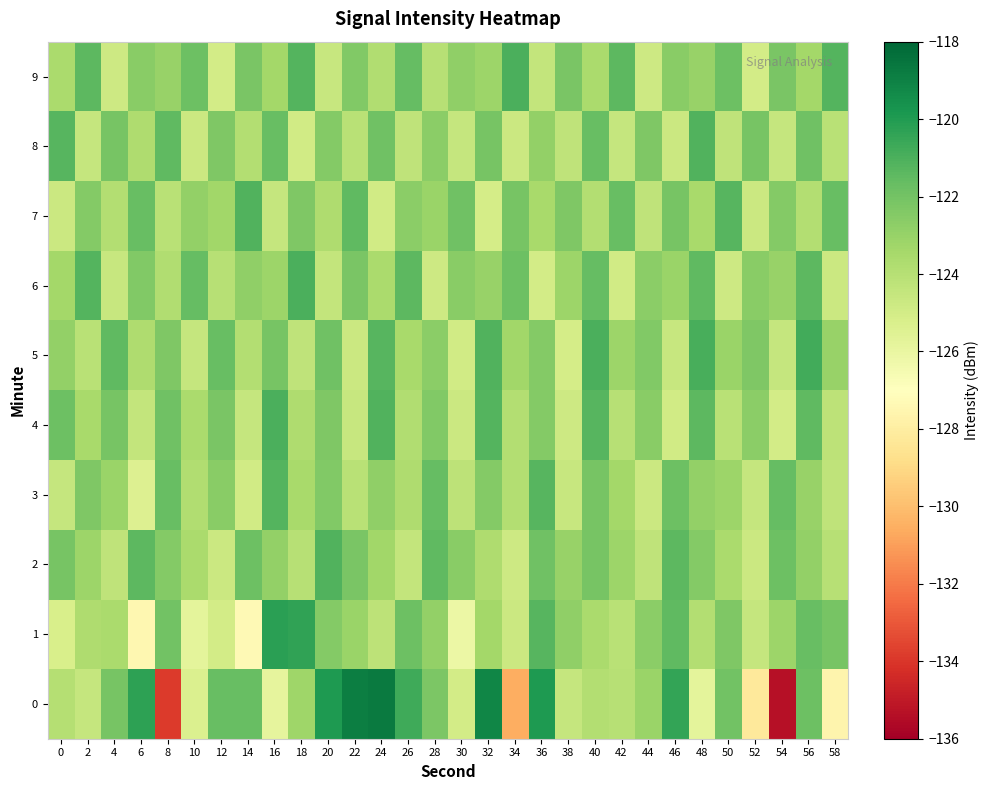

At which category does the chart reach its peak across all series?

24